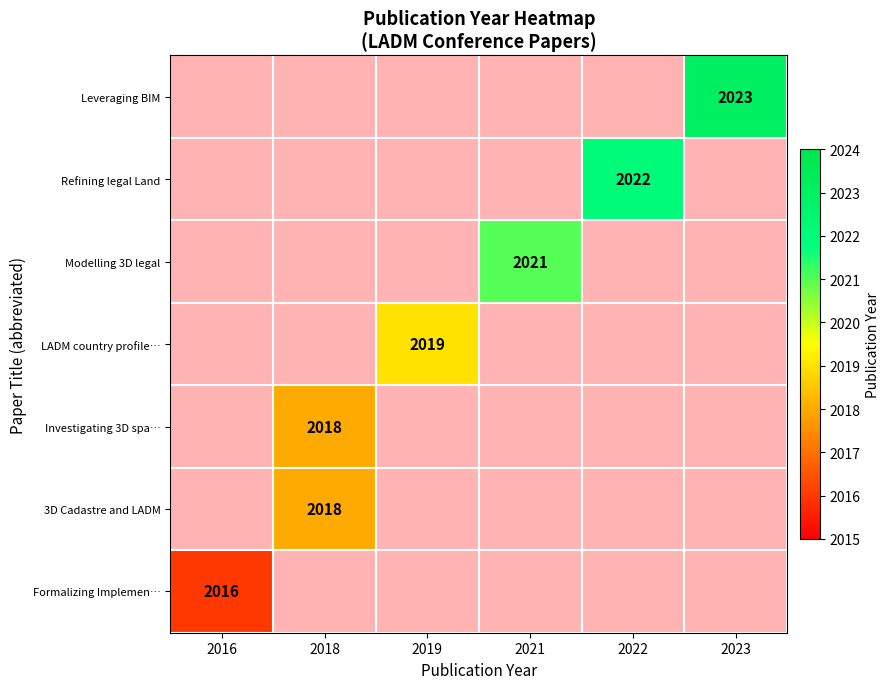

Which category has the lowest value in the Formalizing Implemen… series?

2016